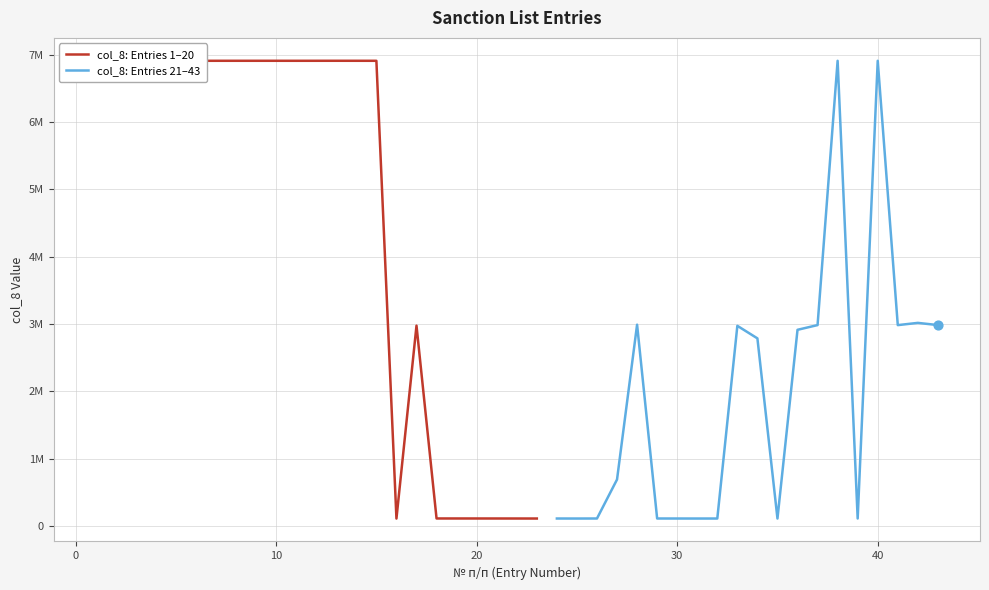

Which series contains the lowest Y value?

col_8: Entries 1–20